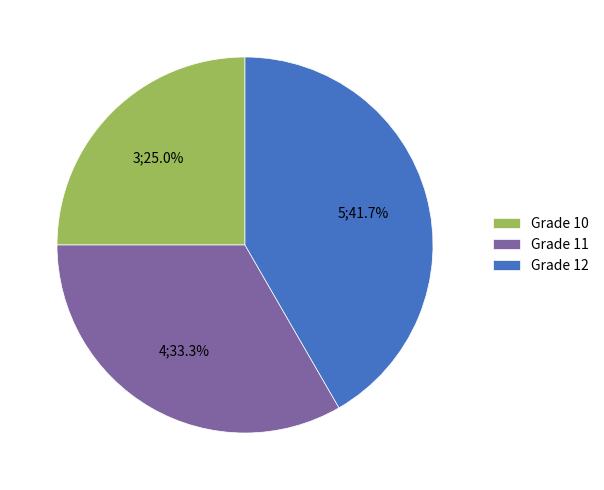

Does any single category account for the majority?

No